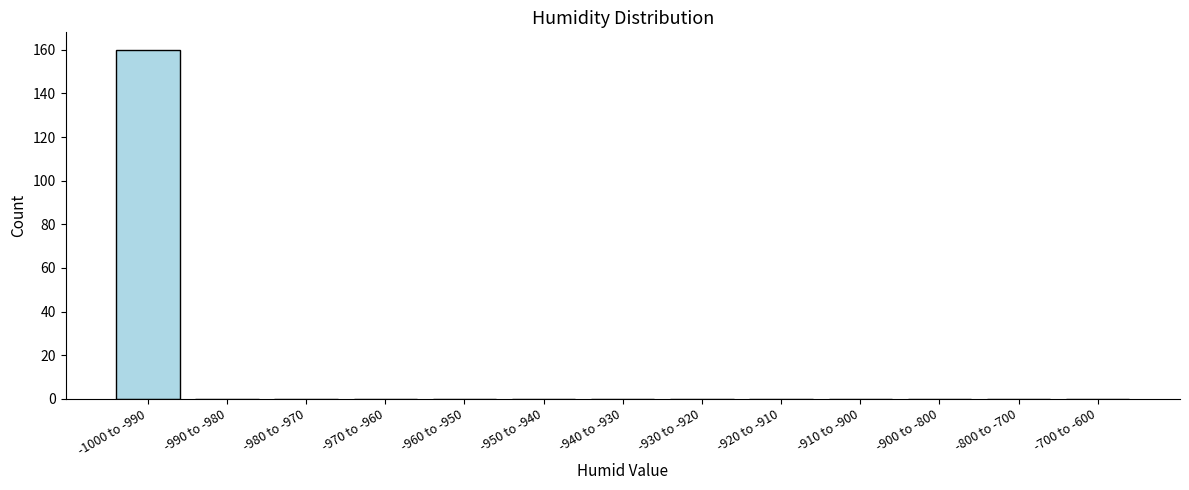

Reading left to right, transcribe all the data shown in this chart.

-1000 to -990=160	-990 to -980=0	-980 to -970=0	-970 to -960=0	-960 to -950=0	-950 to -940=0	-940 to -930=0	-930 to -920=0	-920 to -910=0	-910 to -900=0	-900 to -800=0	-800 to -700=0	-700 to -600=0